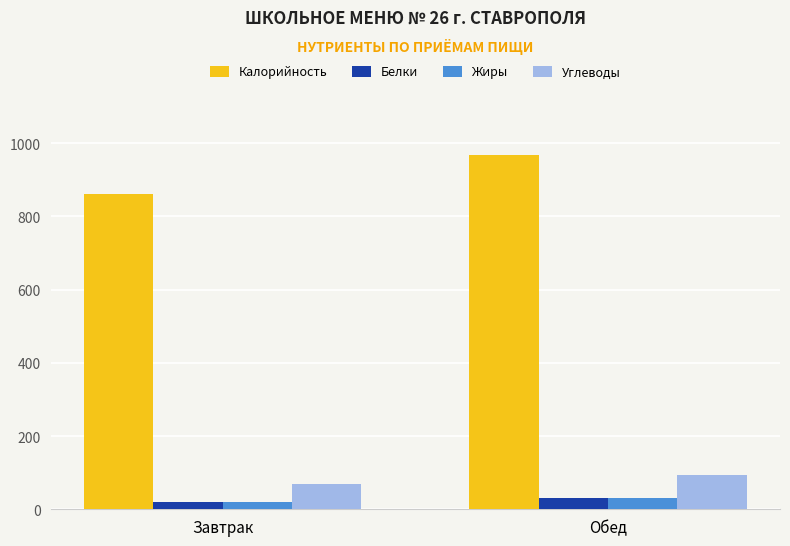

What is the label of the 2nd bar from the left?

Обед